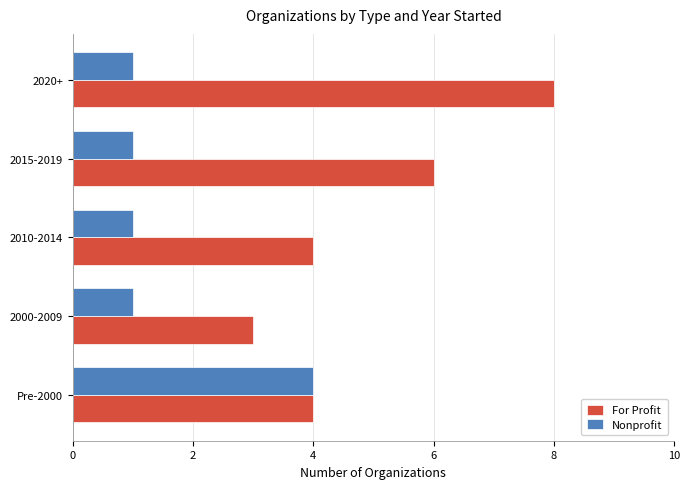

Count the number of data series in this chart.

2